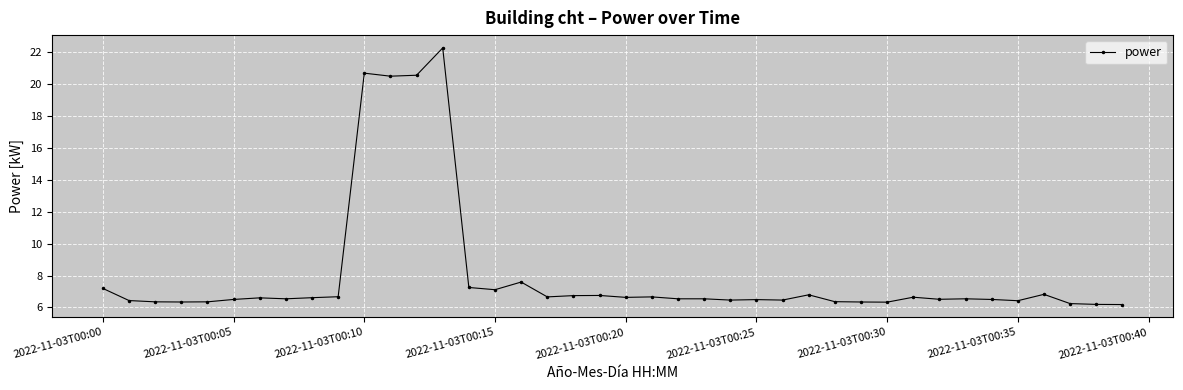

What is the sum of all values?

321.3